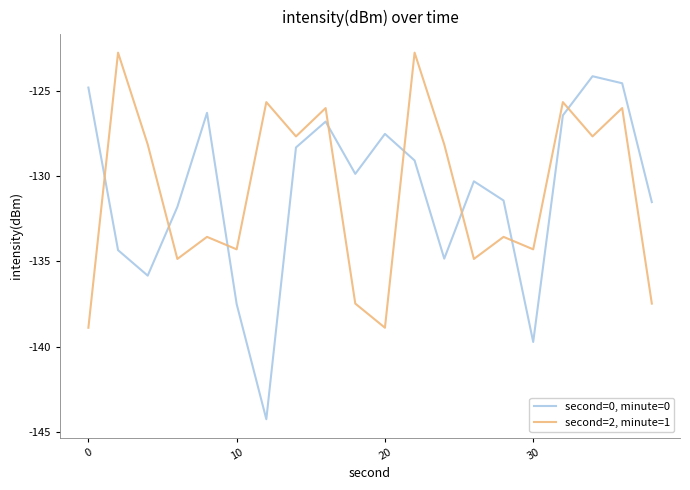

How many times do second=2, minute=1 and second=0, minute=0 cross each other?

8